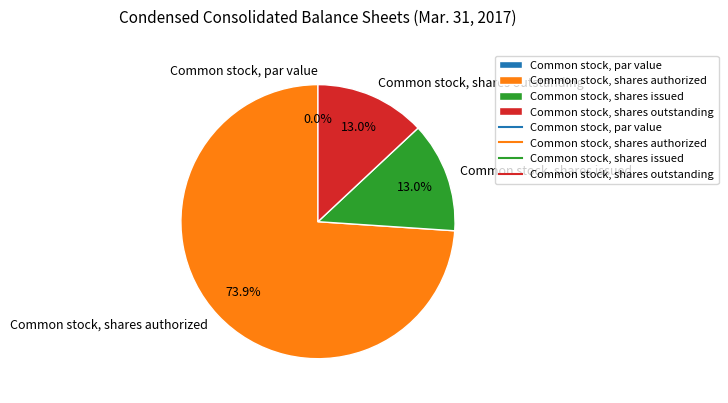

The Common stock, par value slice represents 0% of the pie. True or false?

True